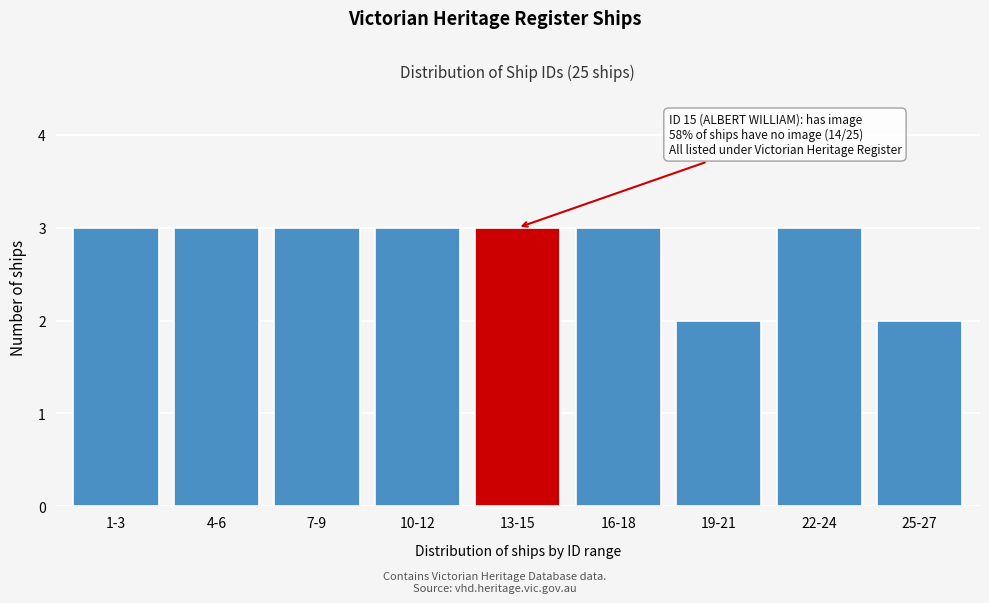

Reading left to right, transcribe all the data shown in this chart.

3	3	3	3	3	3	2	3	2